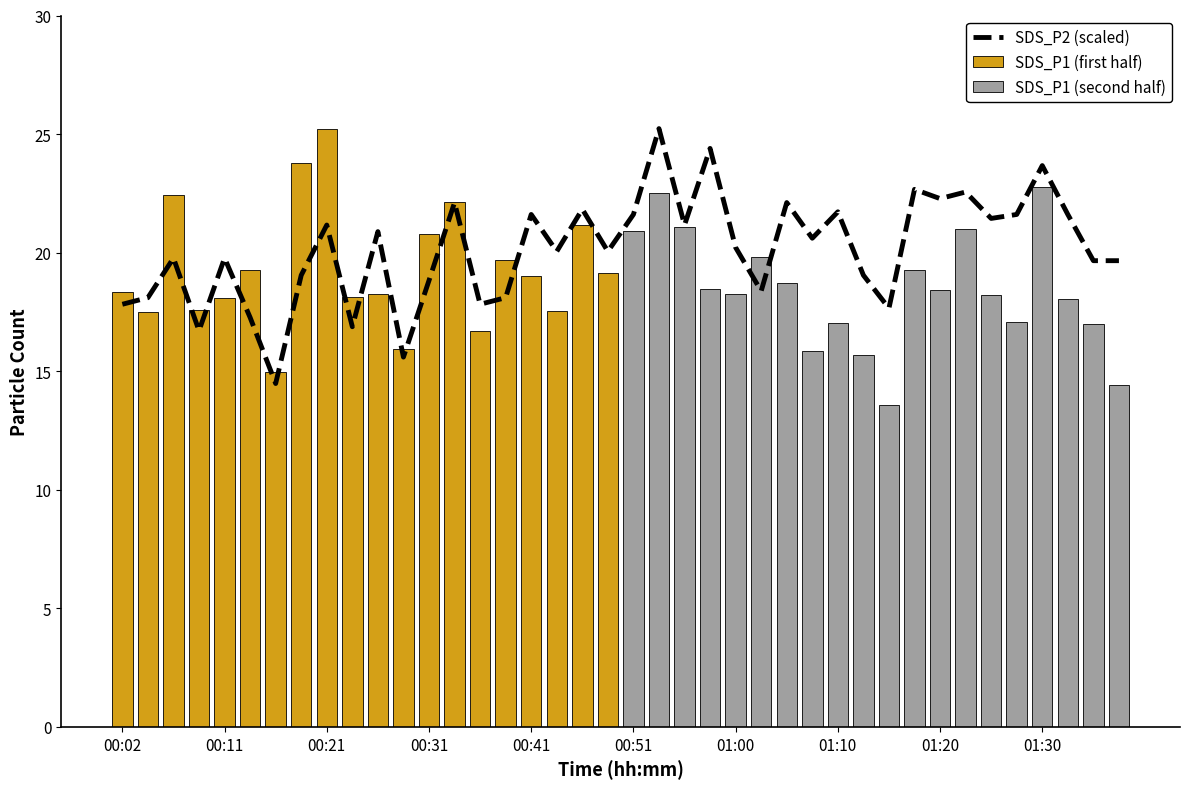

What is the smallest value displayed?

14.5